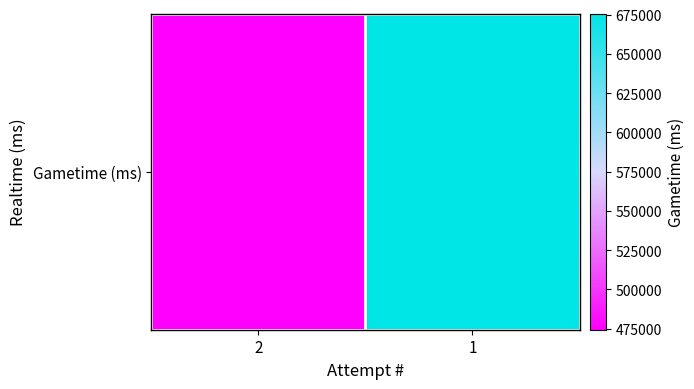

Which category has the lowest value across all series?

2